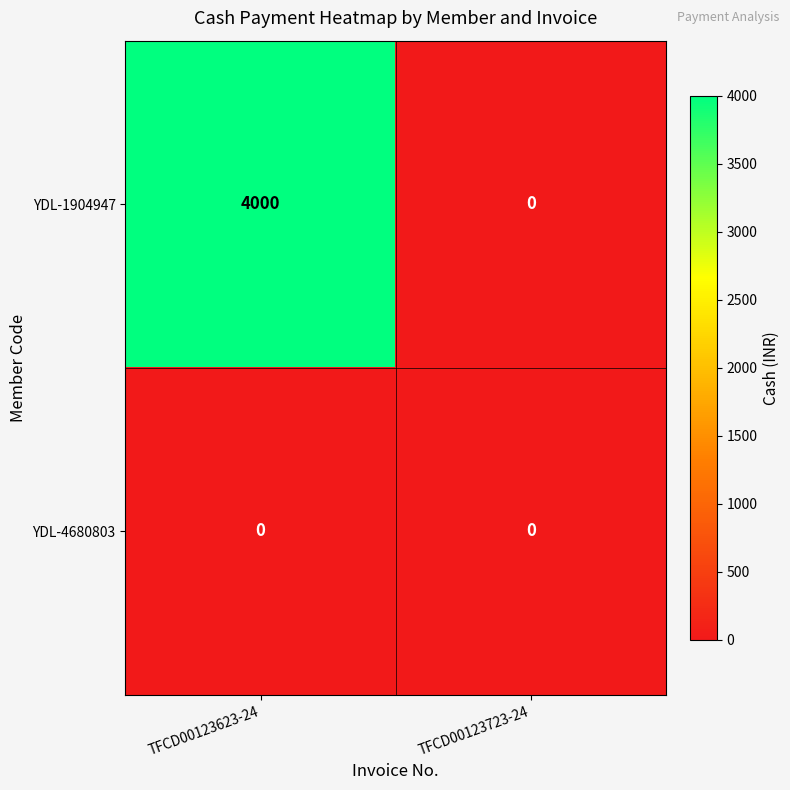

List the labels in order of YDL-1904947 value, smallest first.

TFCD00123723-24, TFCD00123623-24